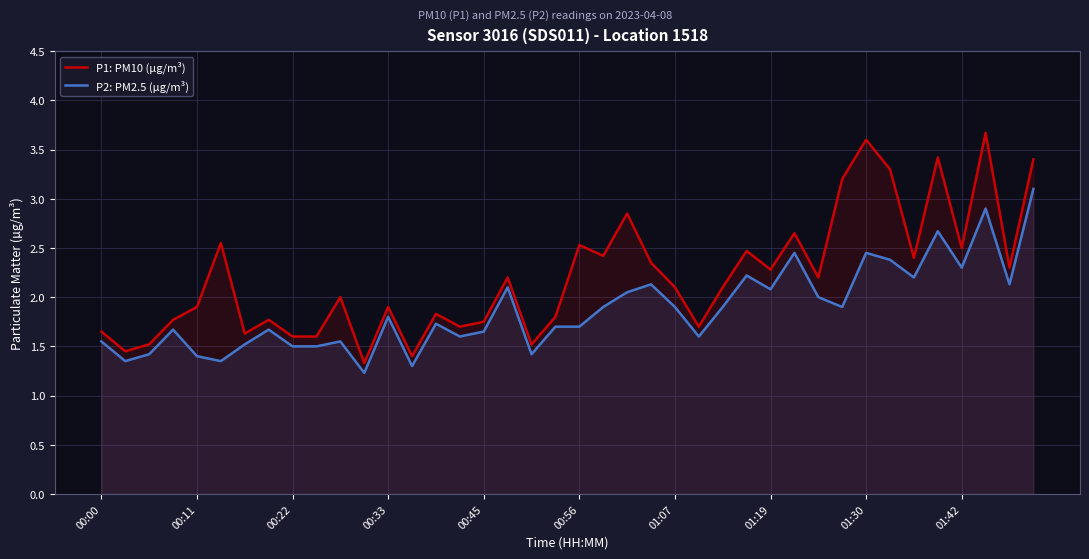

True or false: P1: PM10 (µg/m³) and P2: PM2.5 (µg/m³) intersect in this chart.

False